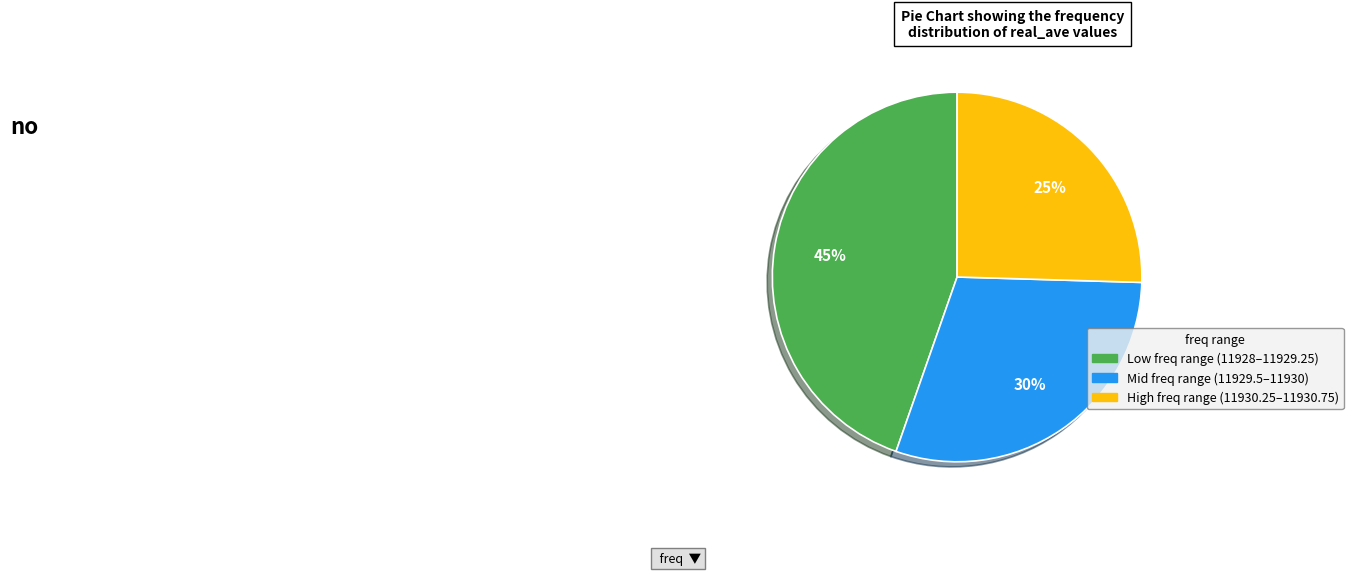

To the nearest percent, what is the average slice percentage?

33%